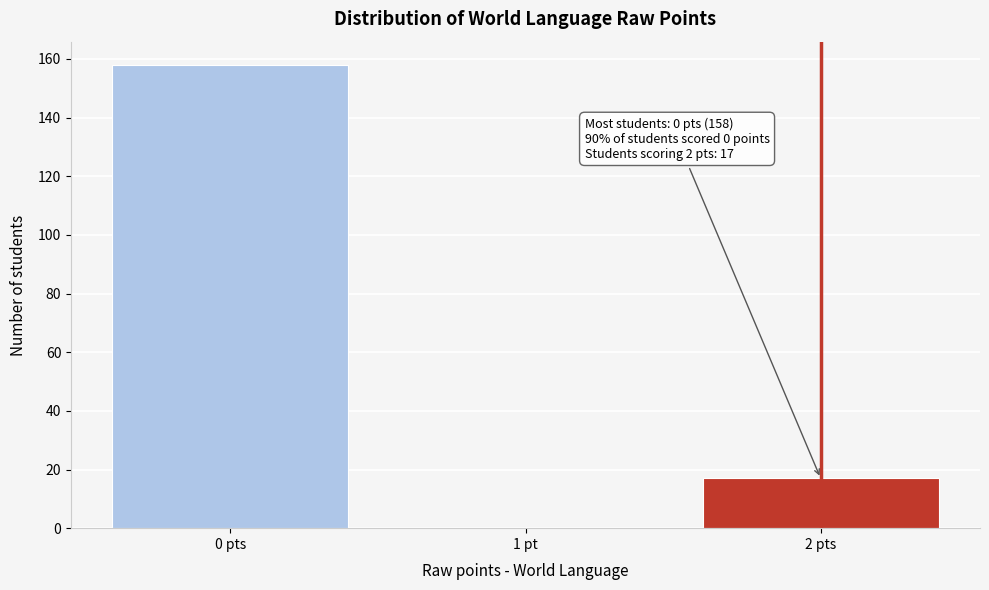

Reading left to right, list all the values displayed in this chart.

0 pts=158	1 pt=0	2 pts=17